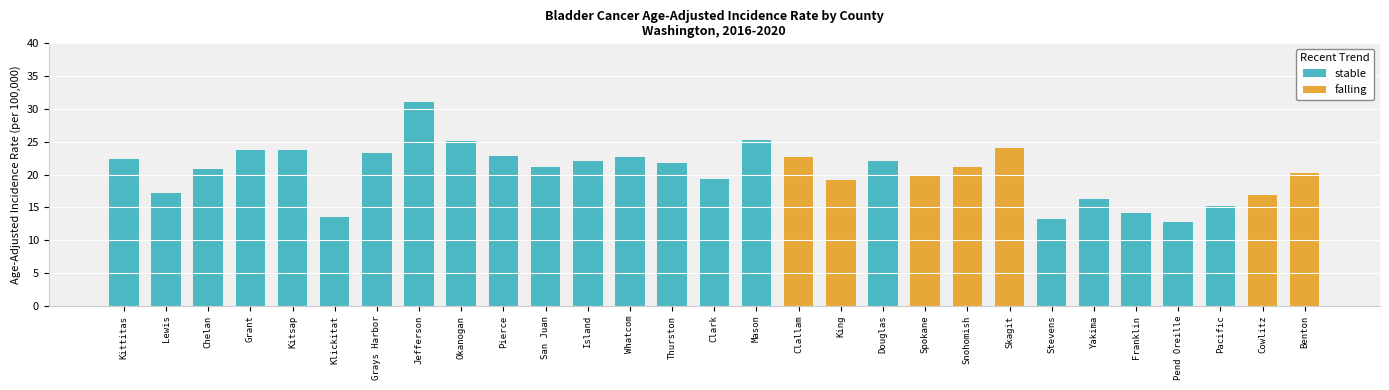

Between Island and Kittitas, which is larger?

Kittitas